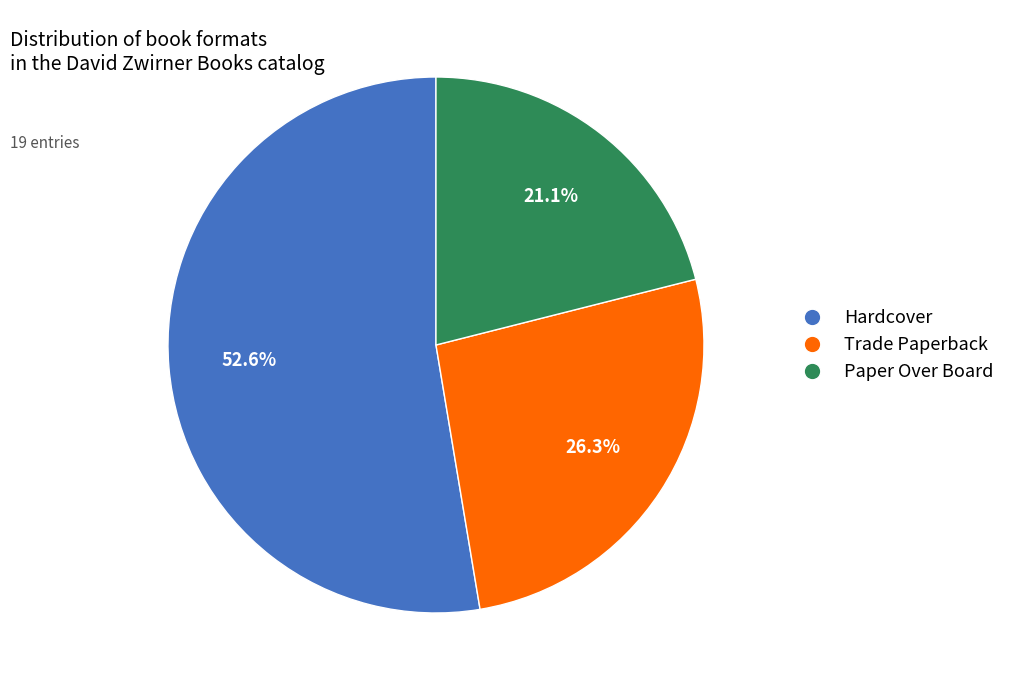

To the nearest percent, what is the difference between the largest and smallest slice percentages?

32%